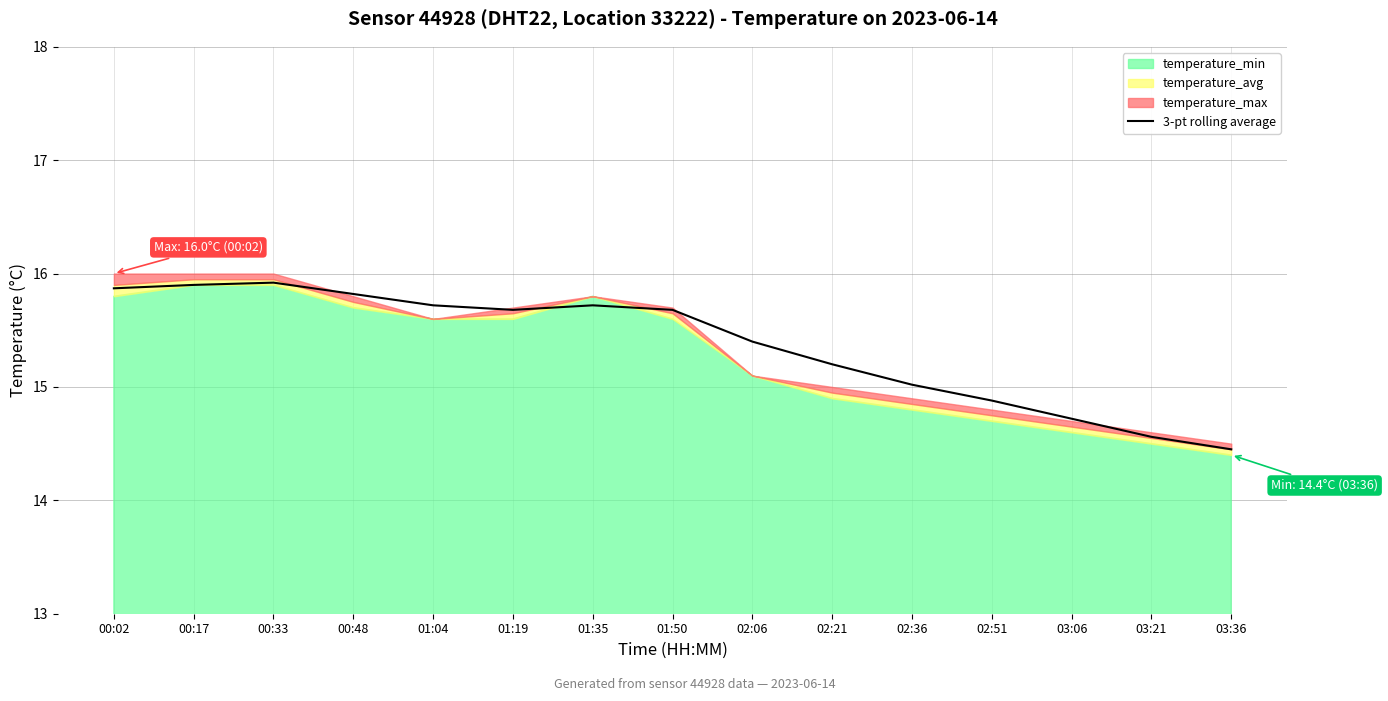

What is the approximate value at 01:35?

15.7